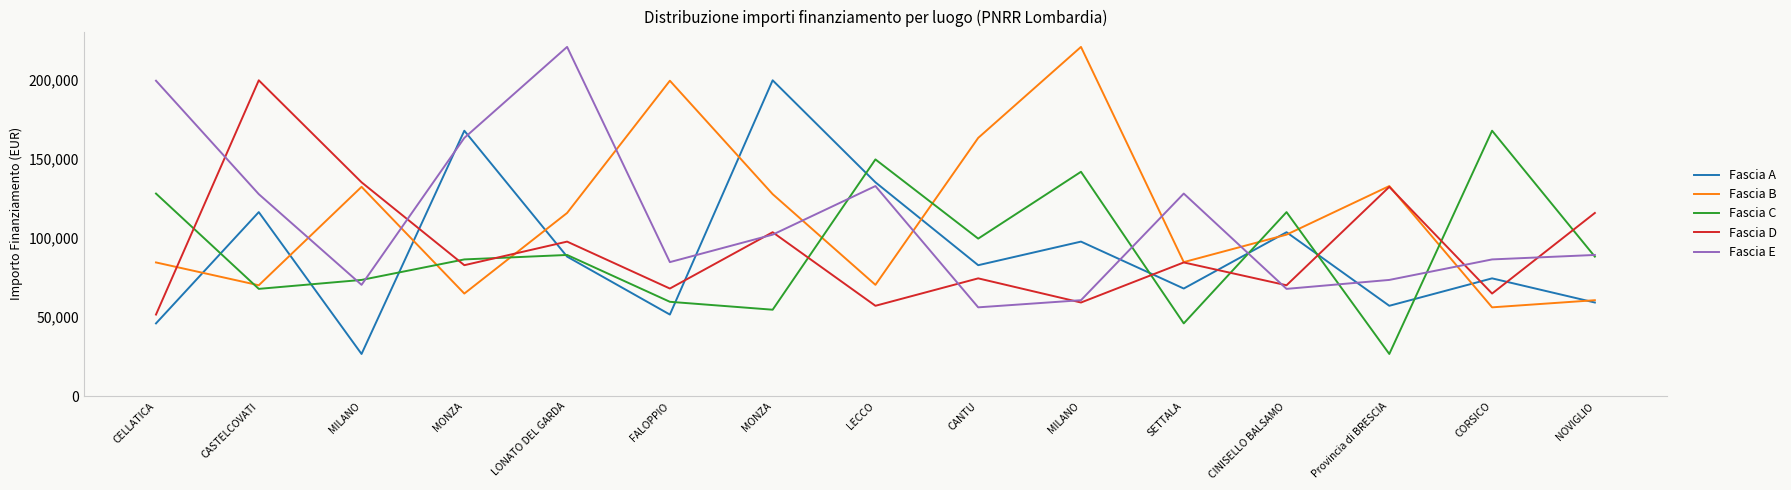

What is the total value across all series at FALOPPIO?

463407.8